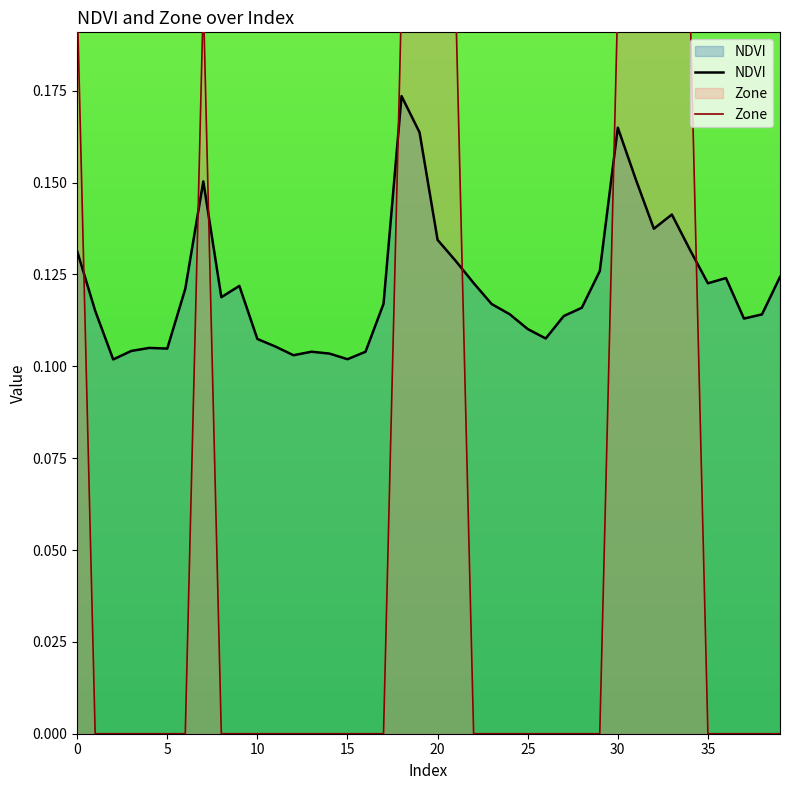

At which category is the sum across all series the highest?

18